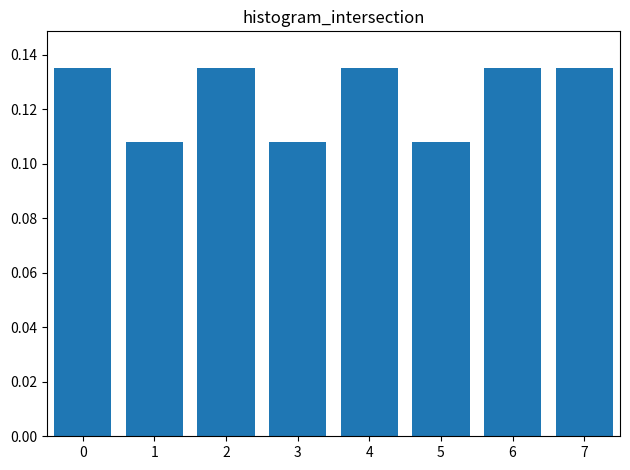

What is the sum of all values?

1.0